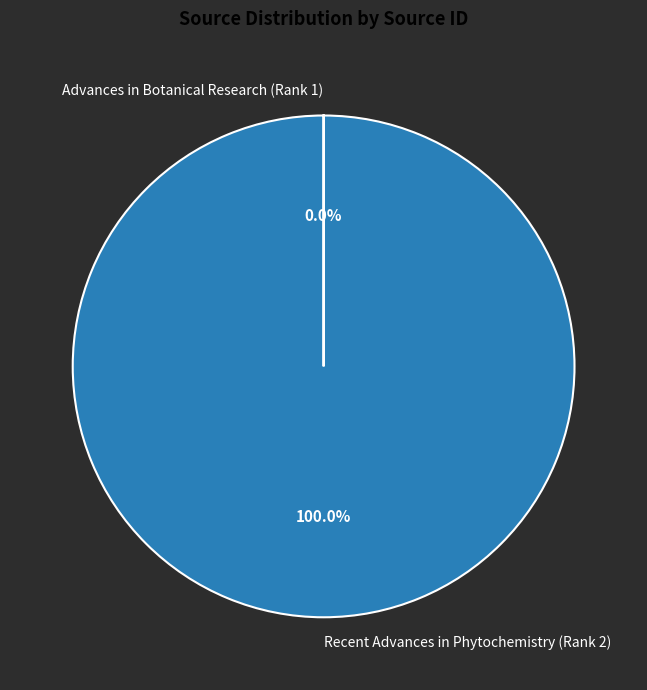

To the nearest percent, what is the difference between the largest and smallest slice percentages?

100%